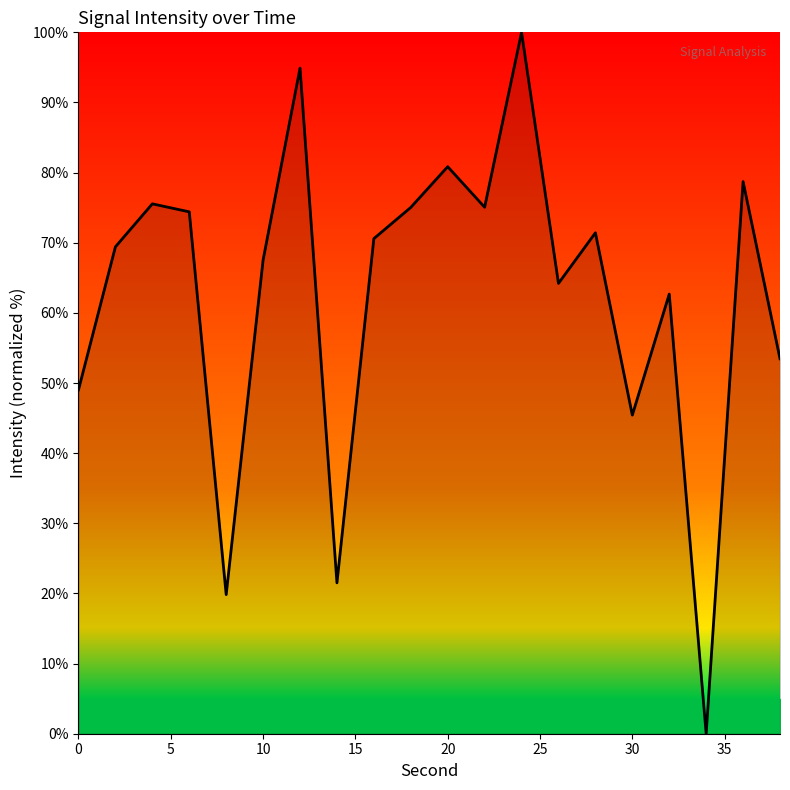

What is the greatest value displayed?

100.0